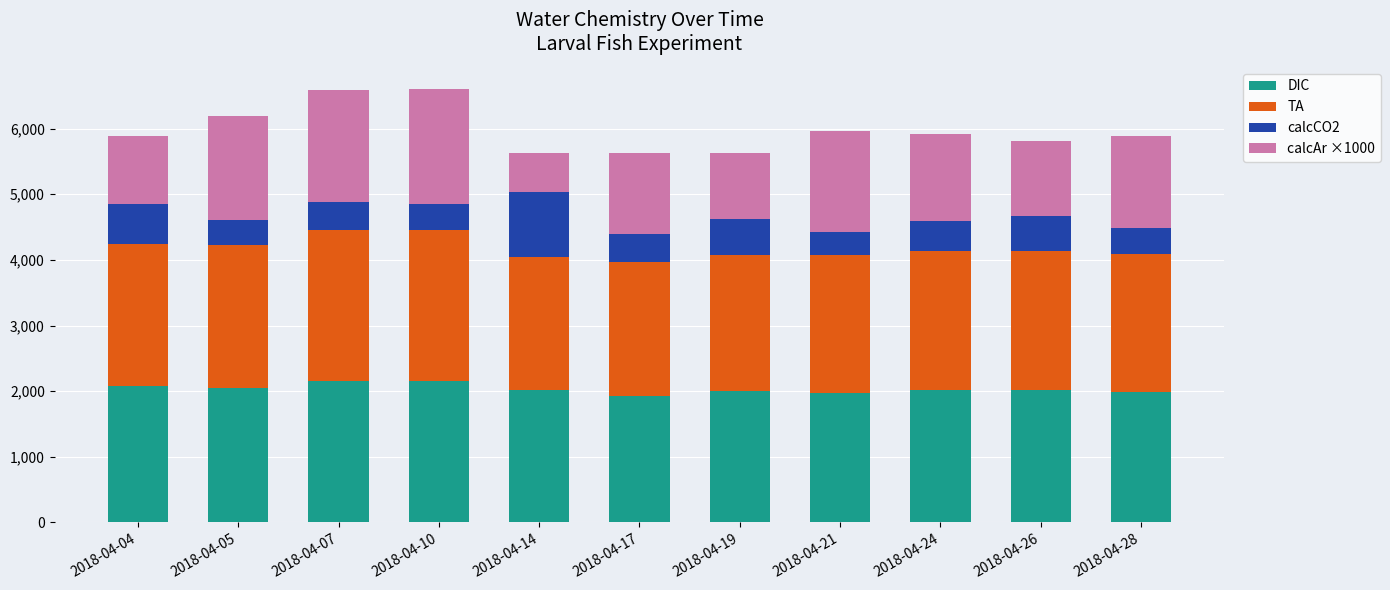

What is the total value across all series at 2018-04-21?

5967.8